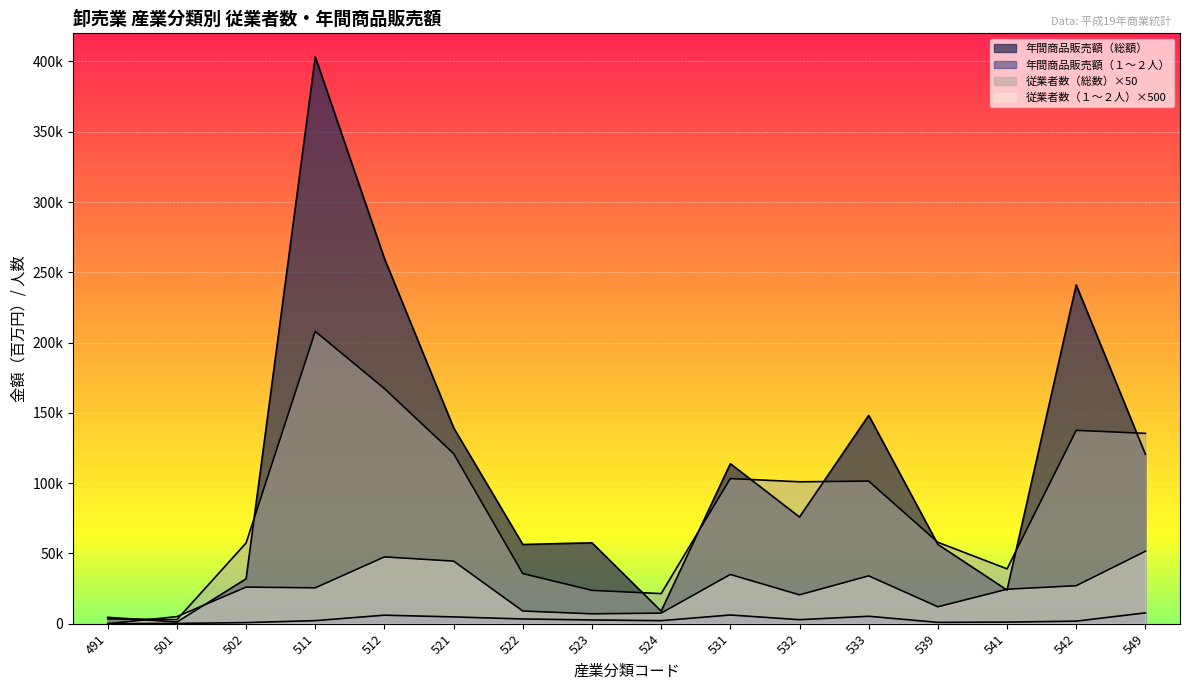

True or false: 従業者数（総数） and 年間商品販売額（１～２人） intersect in this chart.

False